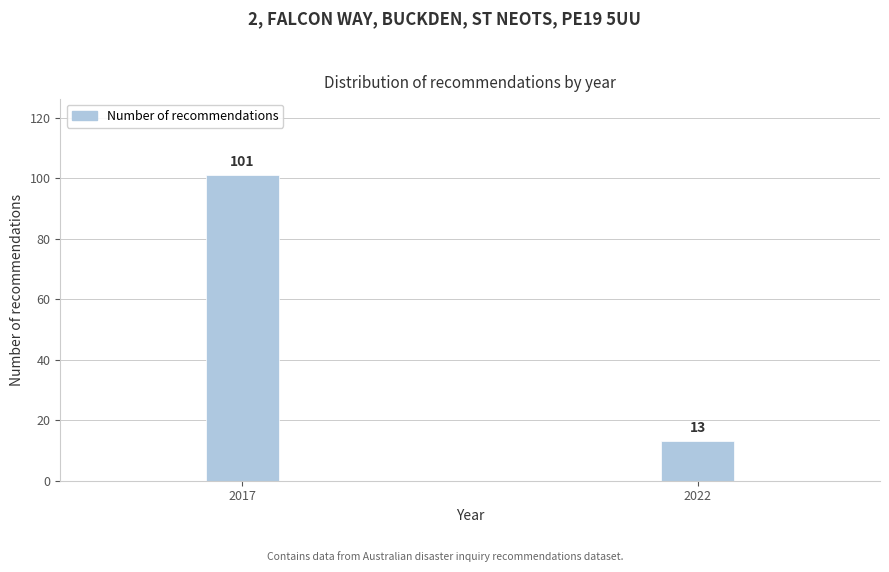

Reading left to right, what are all the values shown in this chart?

101	13